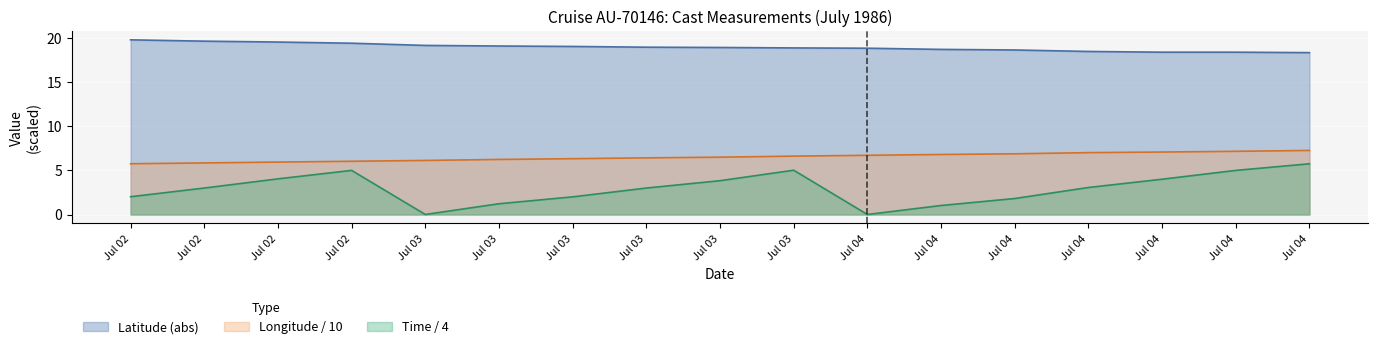

At 3, list the series in order from smallest to largest.

Time, Longitude, Latitude